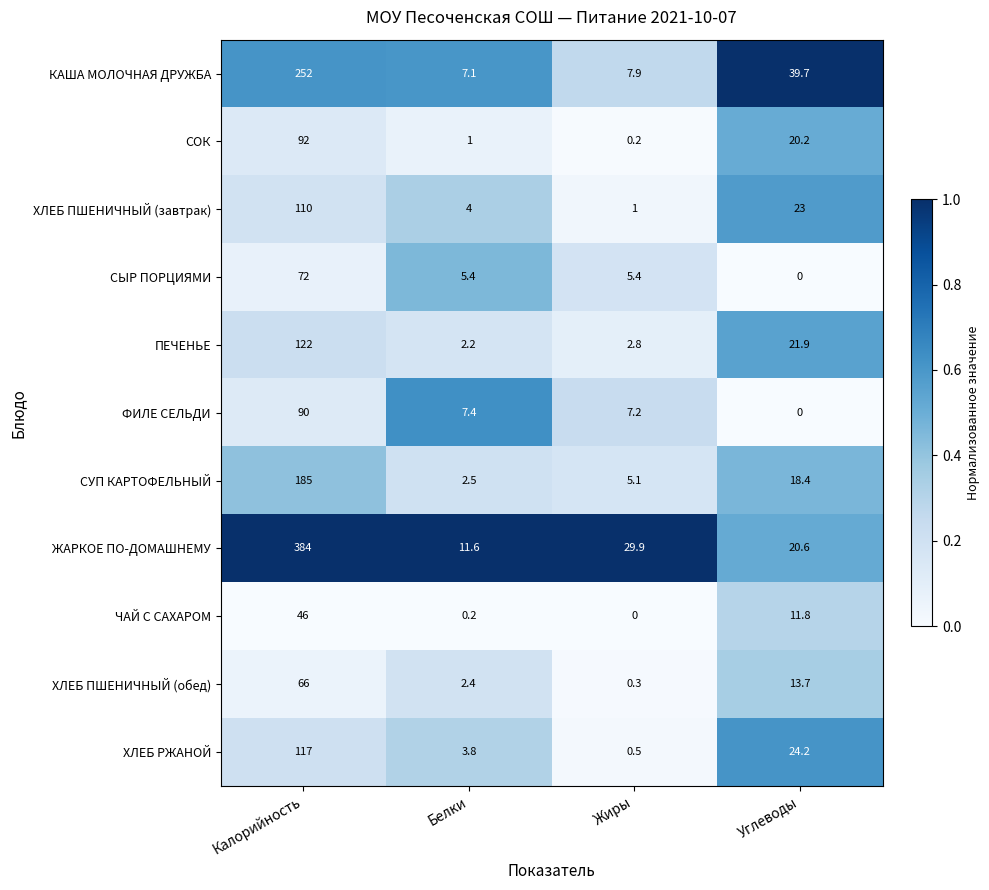

Rank the categories by ХЛЕБ ПШЕНИЧНЫЙ (обед) value from highest to lowest.

Калорийность, Углеводы, Белки, Жиры